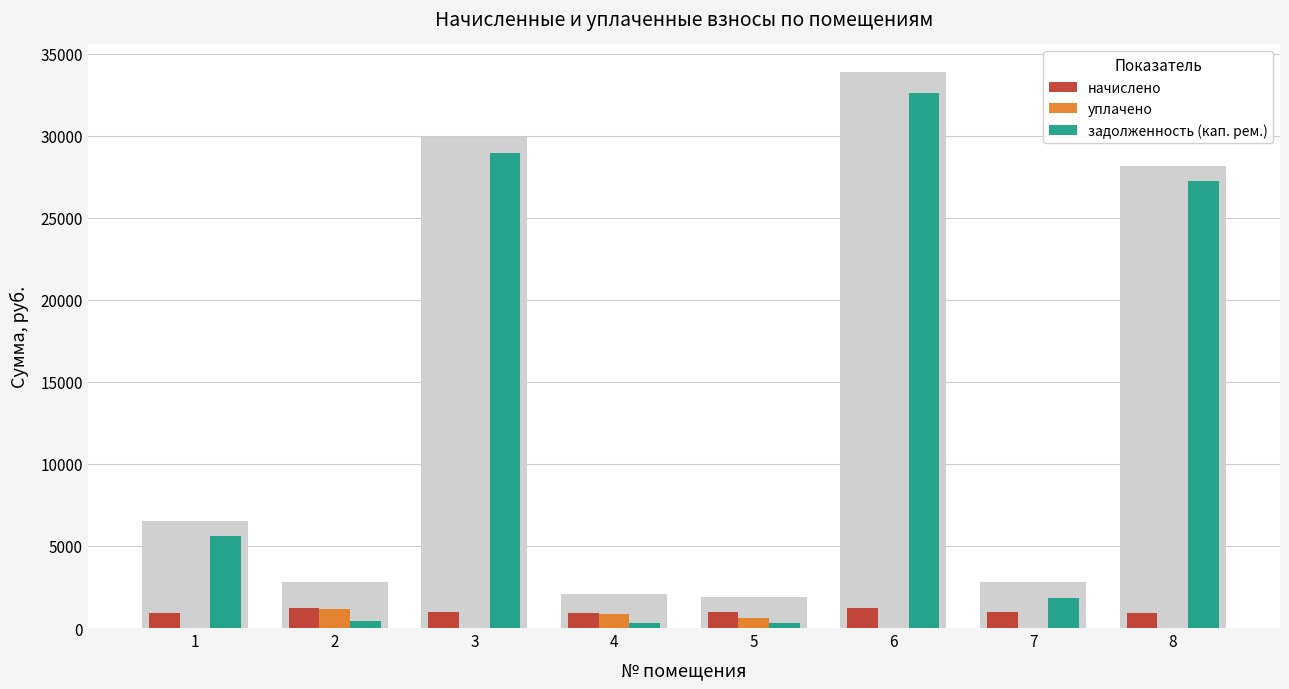

The value of уплачено at 2 is 2041.2. True or false?

False